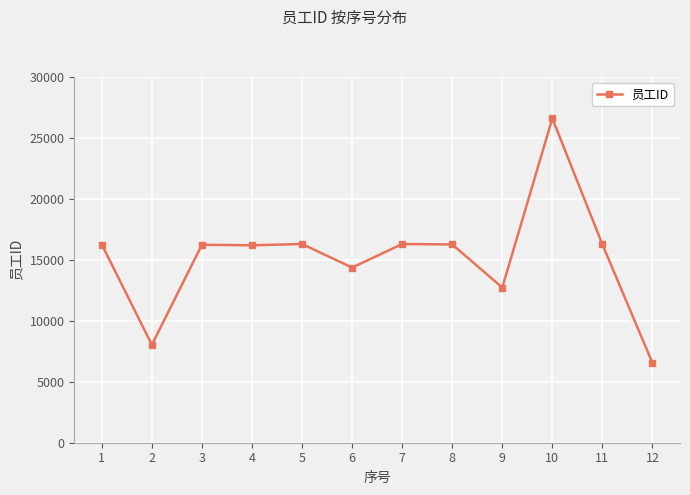

Which has a higher value, 10 or 8?

10